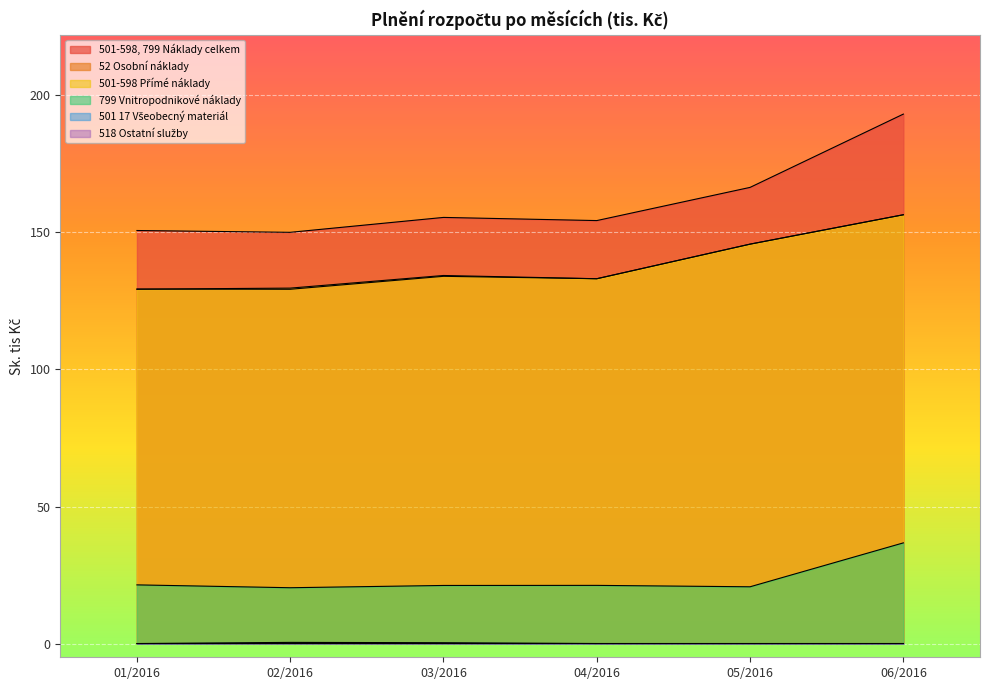

What is the difference between the highest and lowest values at 04/2016?

154.3